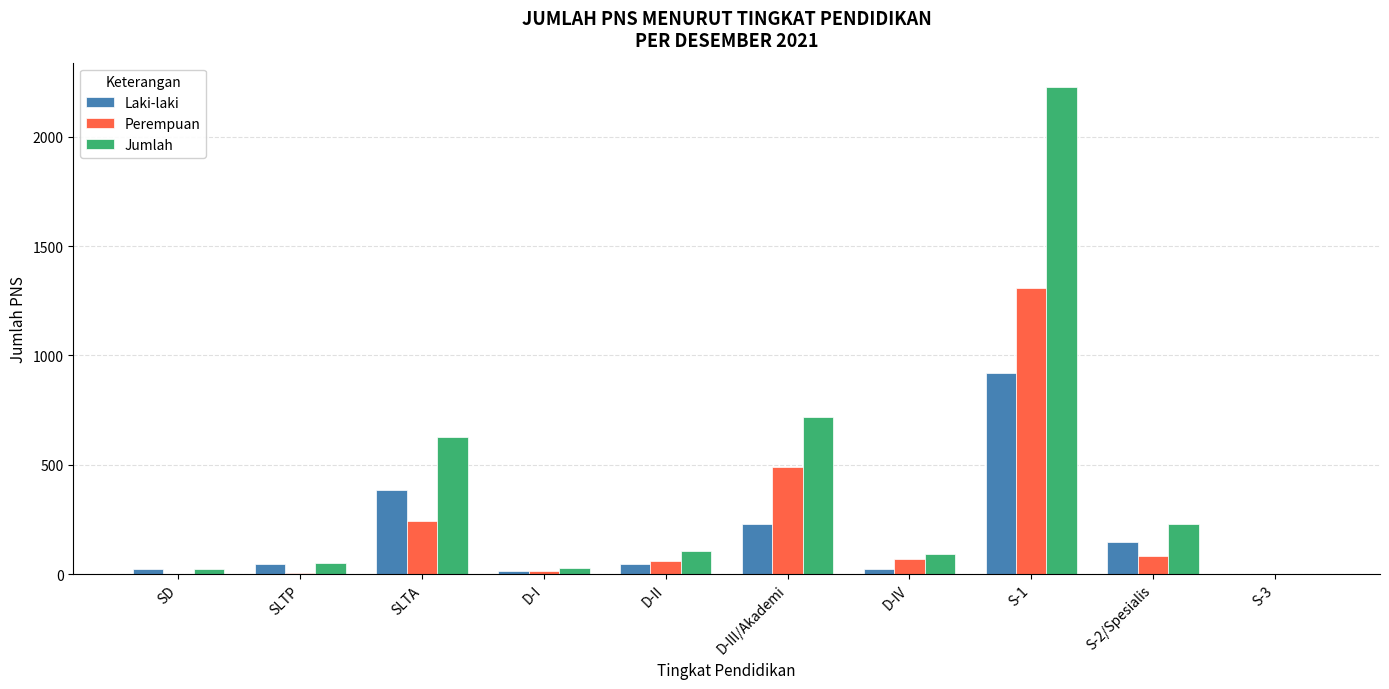

At which label is Laki-laki closest to 460?

SLTA